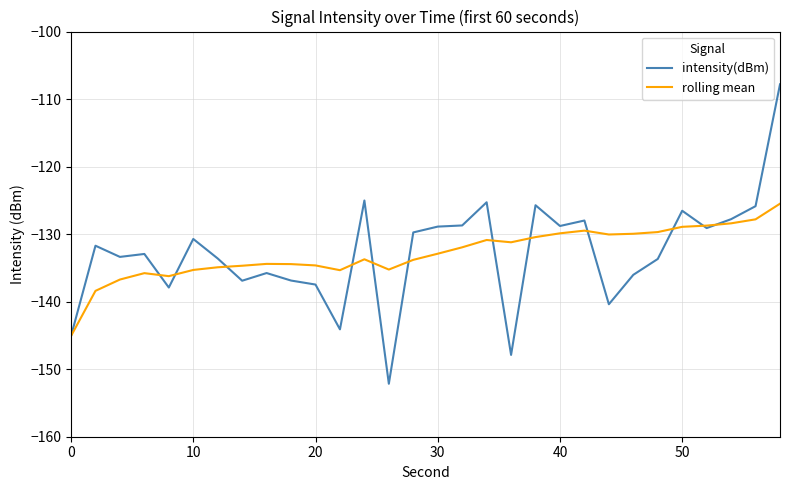

True or false: rolling mean has more than 1 interior local peaks.

True